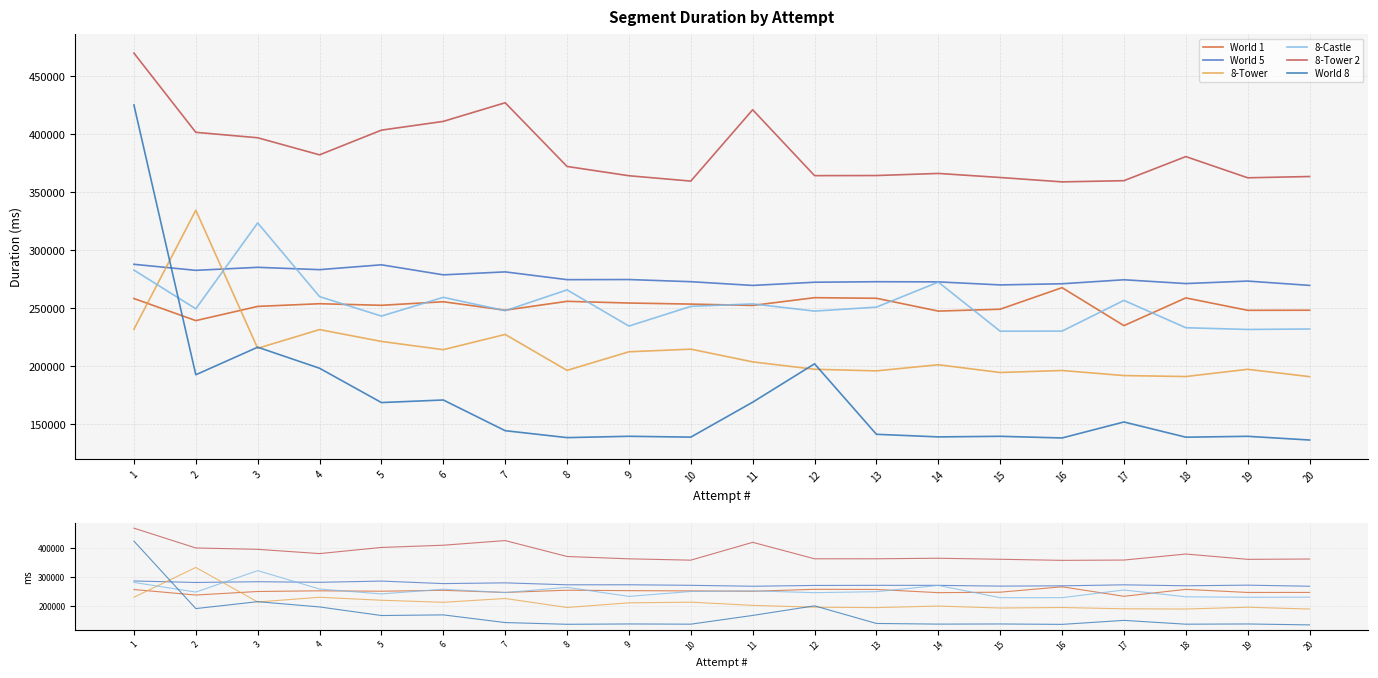

What is the sum of all 8-Tower 2 values?

7694719